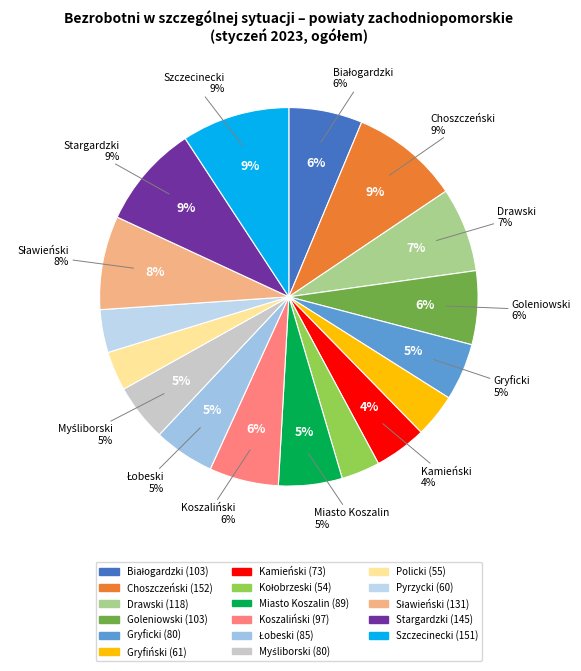

To the nearest percent, what percentage of the pie is Drawski?

7%